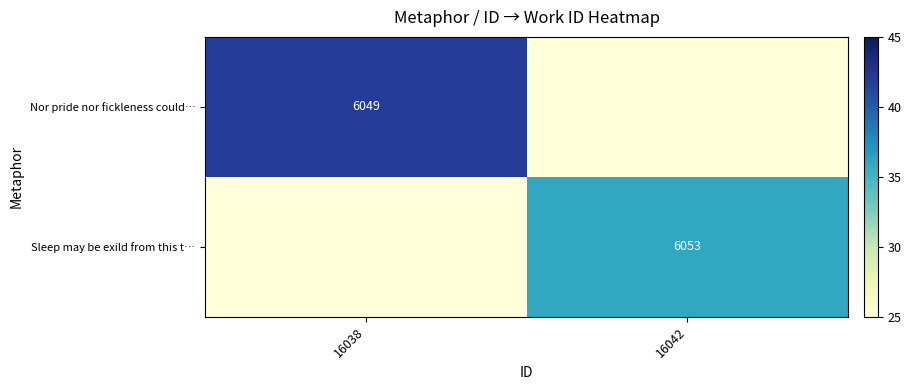

The value of Sleep may be exild from this t… at 16042 is 2763. True or false?

False